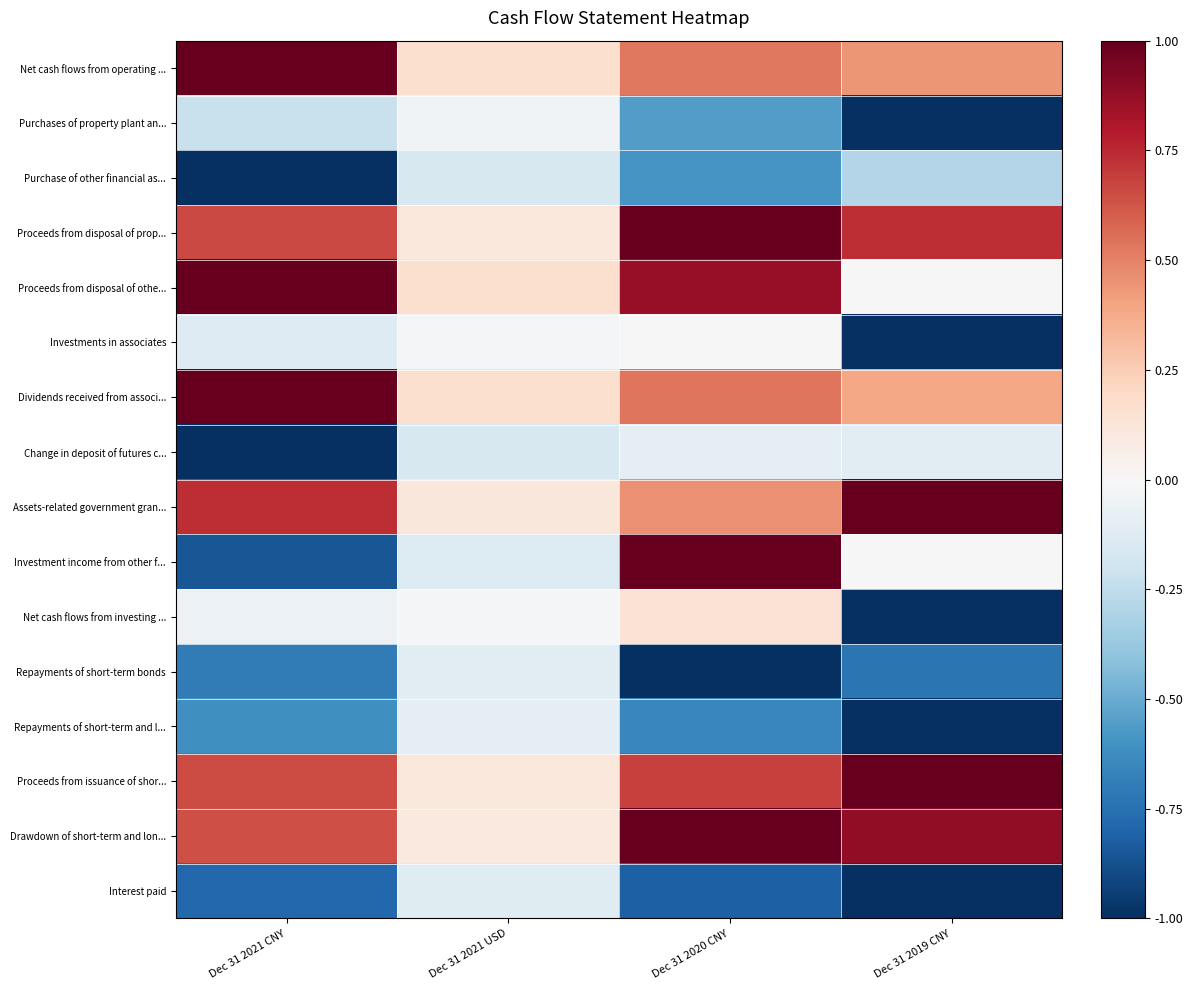

How many series are shown in this chart?

16